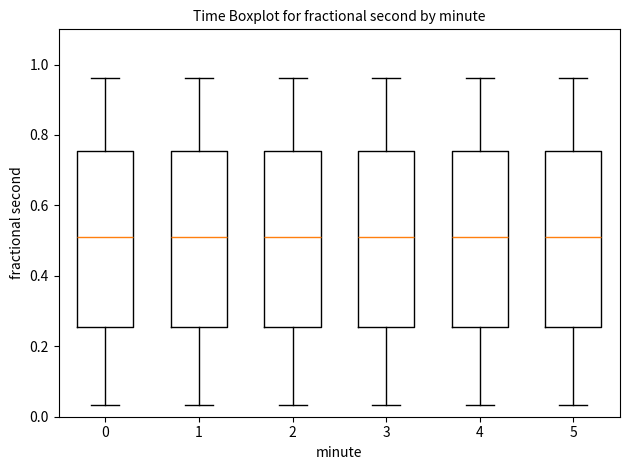

Reading left to right, transcribe this box plot: for each box, give where its median line is, the range the box spans, and where its two whiskers end, as read against the y-axis. The values are not printed on the chart, so give them approximately, as read against the axis.

0: median 0.52, box 0.26 to 0.76, whiskers 0.04 to 0.96
1: median 0.52, box 0.26 to 0.76, whiskers 0.04 to 0.96
2: median 0.52, box 0.26 to 0.76, whiskers 0.04 to 0.96
3: median 0.52, box 0.26 to 0.76, whiskers 0.04 to 0.96
4: median 0.52, box 0.26 to 0.76, whiskers 0.04 to 0.96
5: median 0.52, box 0.26 to 0.76, whiskers 0.04 to 0.96